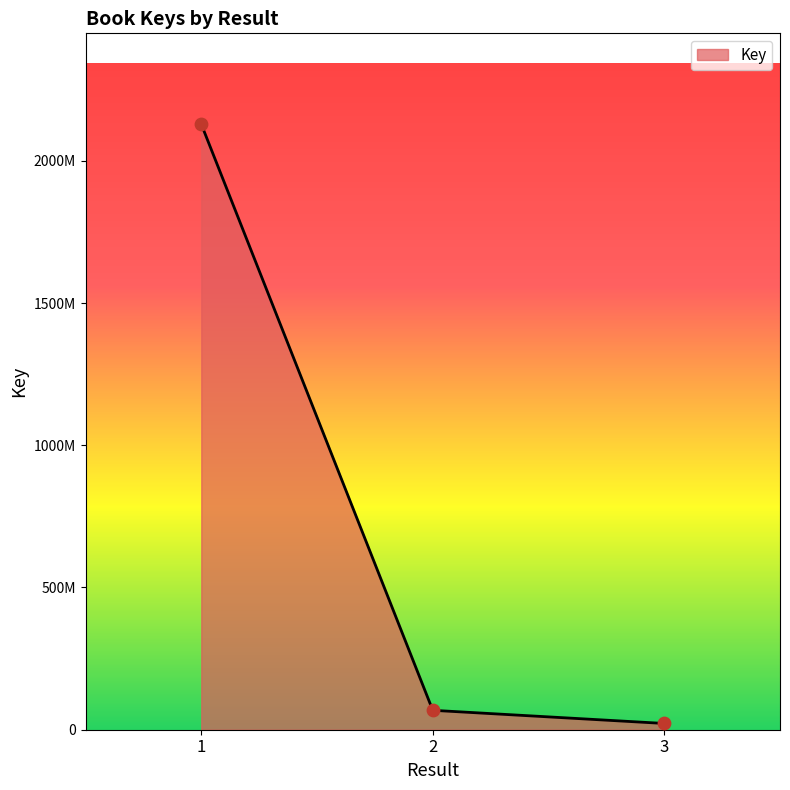

What is the change in value from 1 to 3?

-2106827229